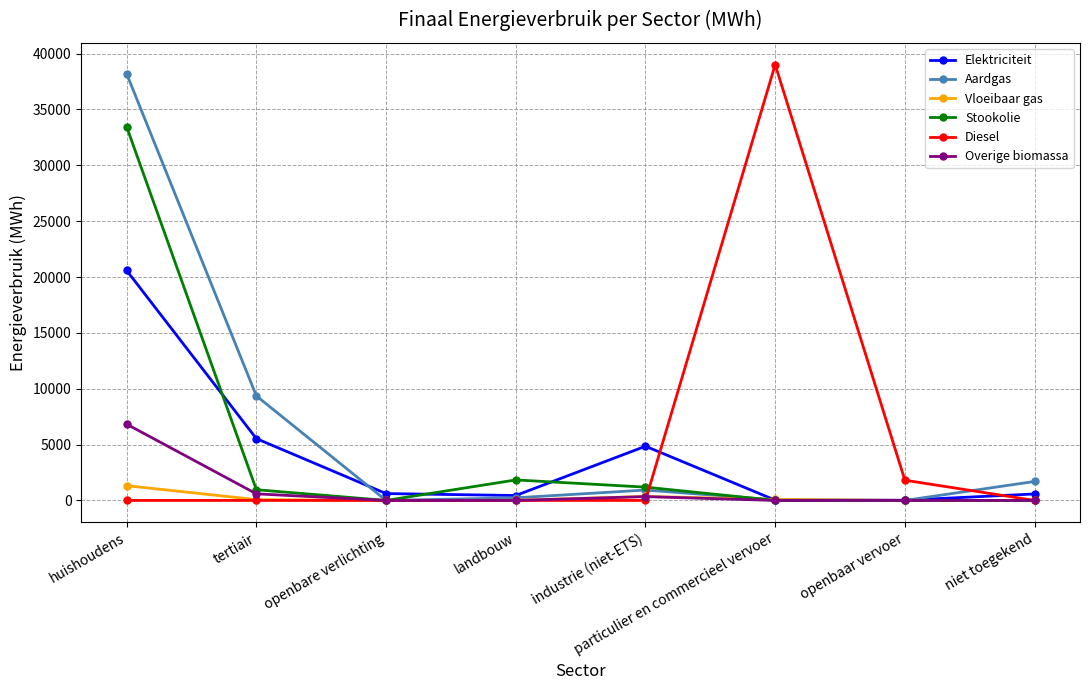

What is the label of the 3rd point from the right?

particulier en commercieel vervoer